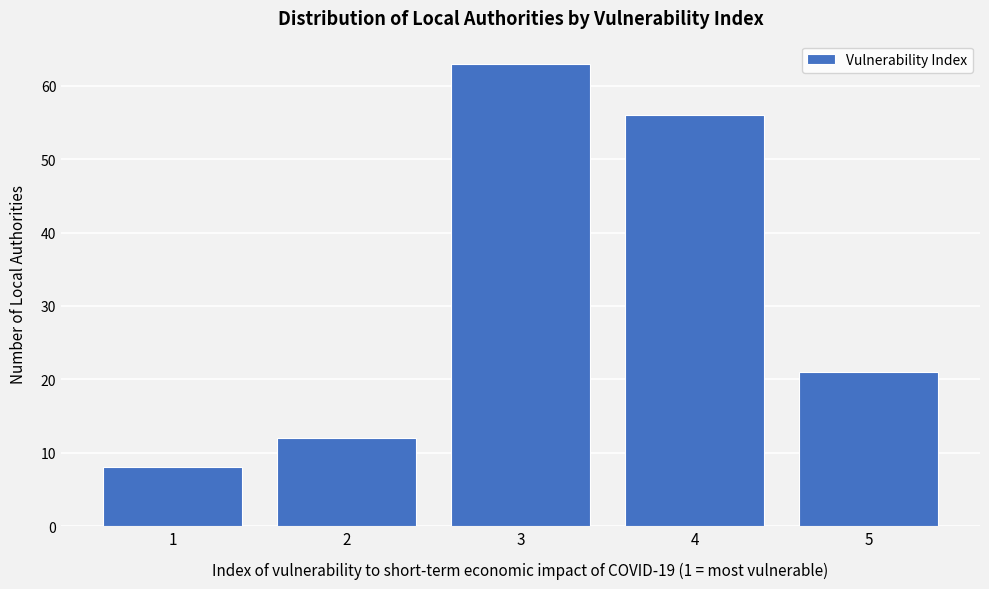

Reading left to right, list every bar in this chart as the range it spans on the x-axis followed by its height. The values are not printed on the chart, so give them approximately, as read against the axis.

0.5 to 1.5: 8
1.5 to 2.5: 12
2.5 to 3.5: 63
3.5 to 4.5: 56
4.5 to 5.5: 21